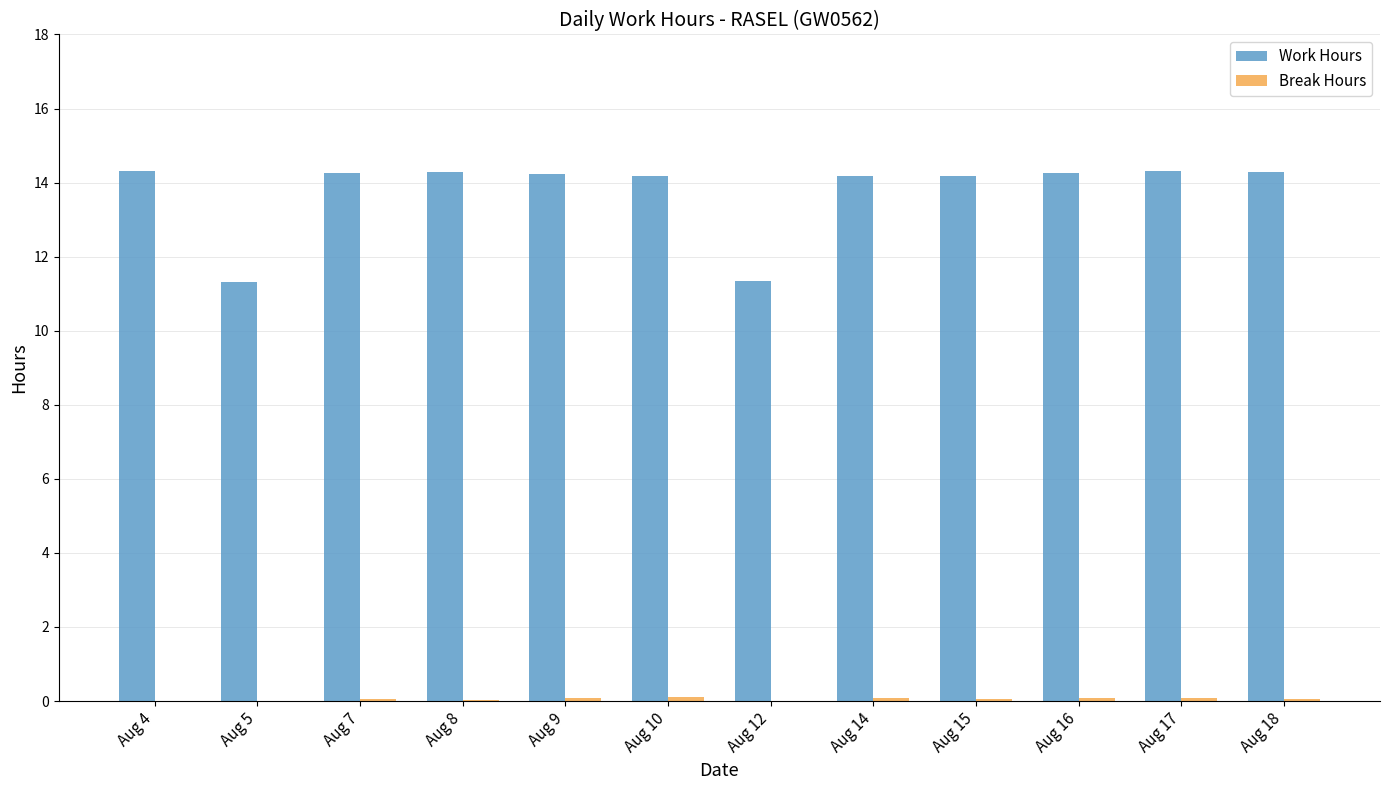

What is the maximum value shown in the chart?

14.3